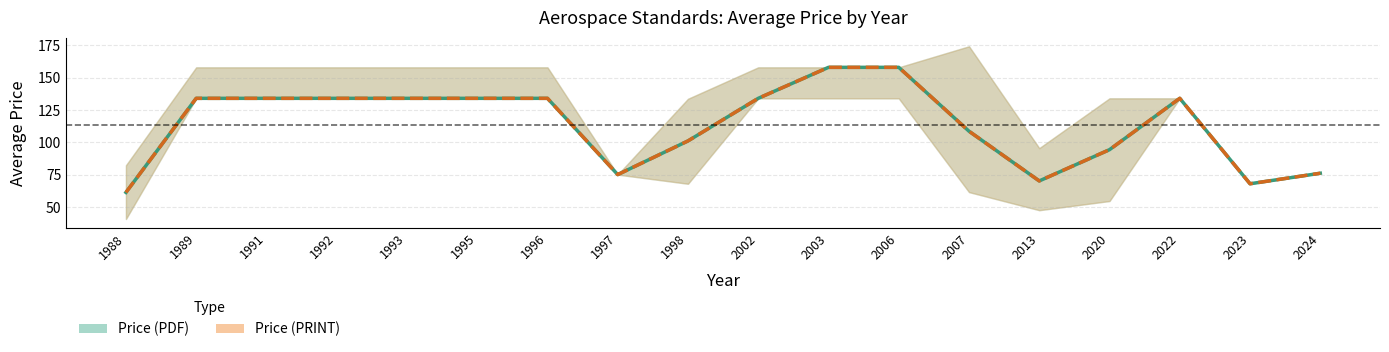

Is it true that Price (PDF) equals 99.5 at 1988?

False